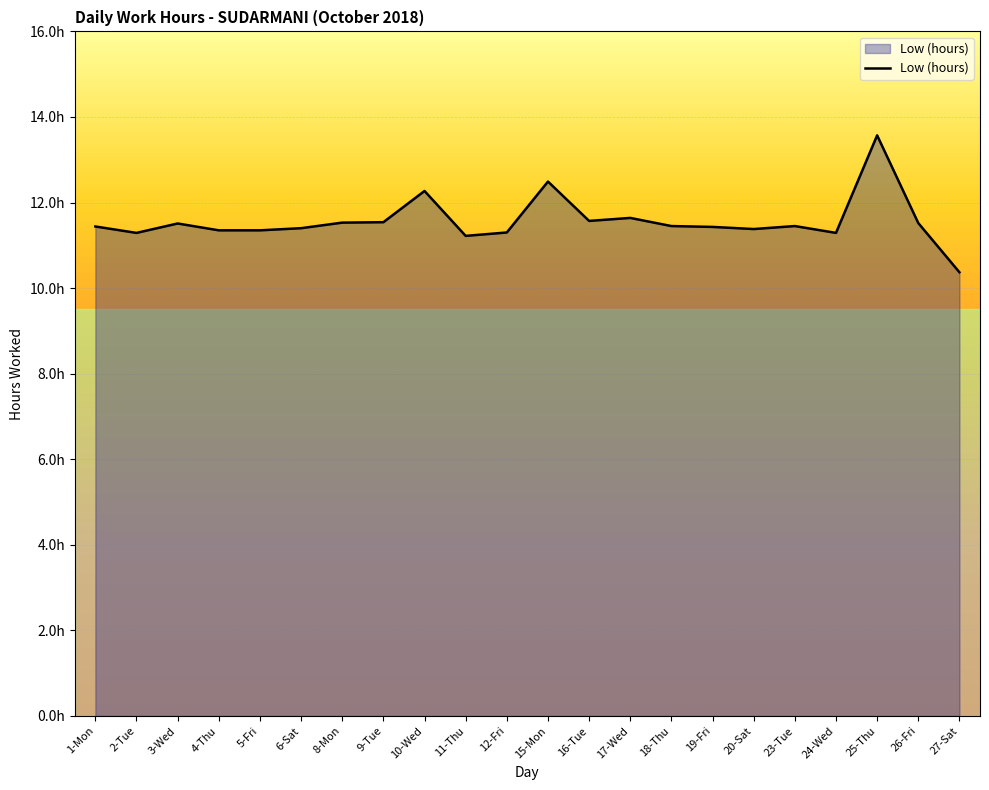

Does the chart display data point markers on the line(s)?

No